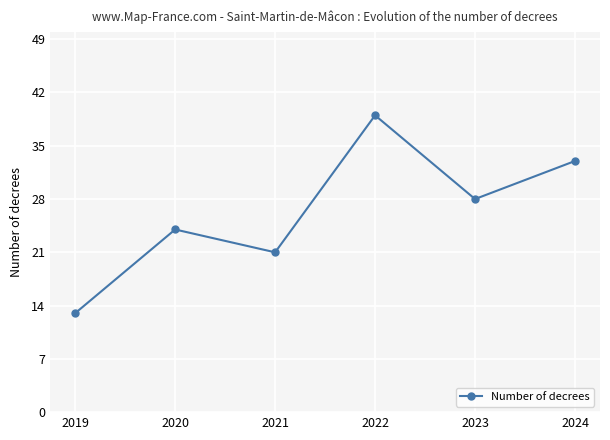

How many lines are shown in the chart?

1